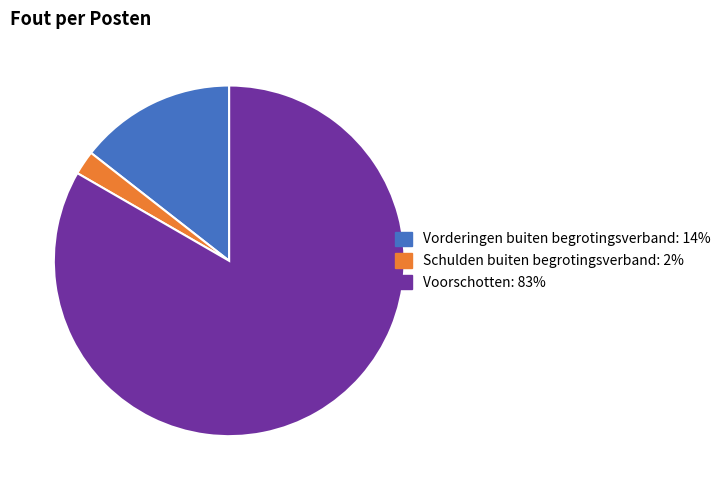

Which category has the biggest portion of the pie?

Voorschotten